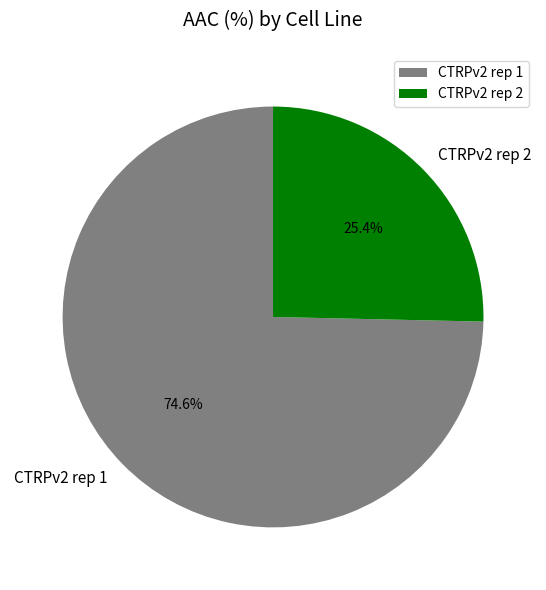

True or false: CTRPv2 rep 2 accounts for 40% of the total.

False